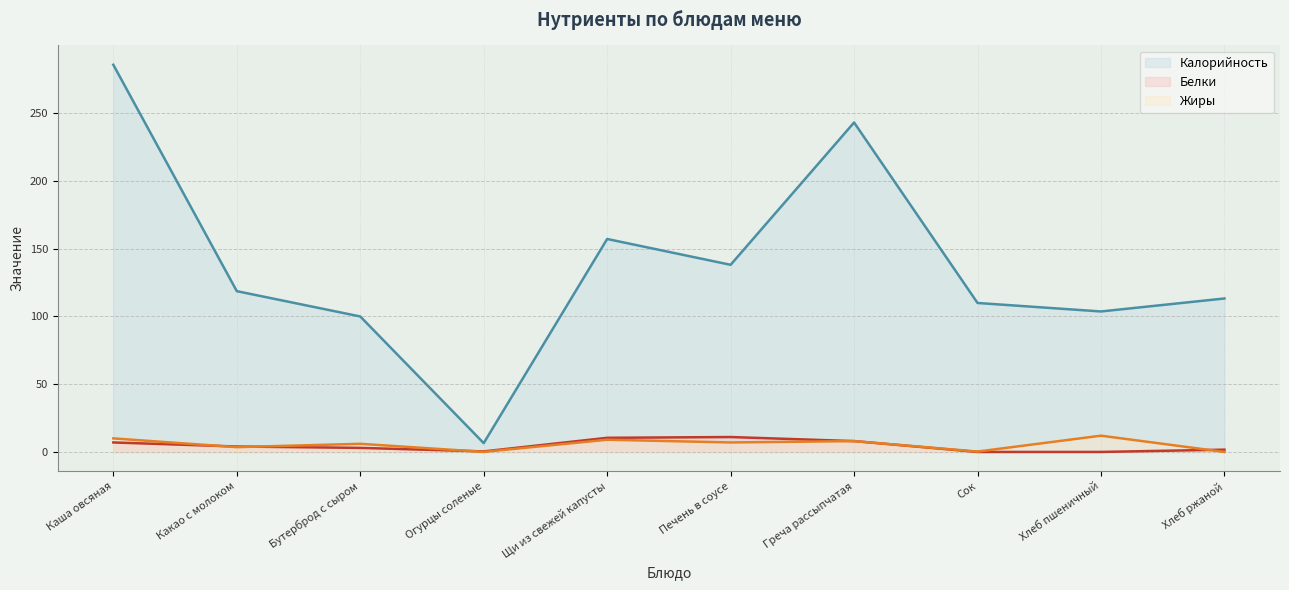

What are all the series names shown in the legend?

Калорийность, Белки, Жиры